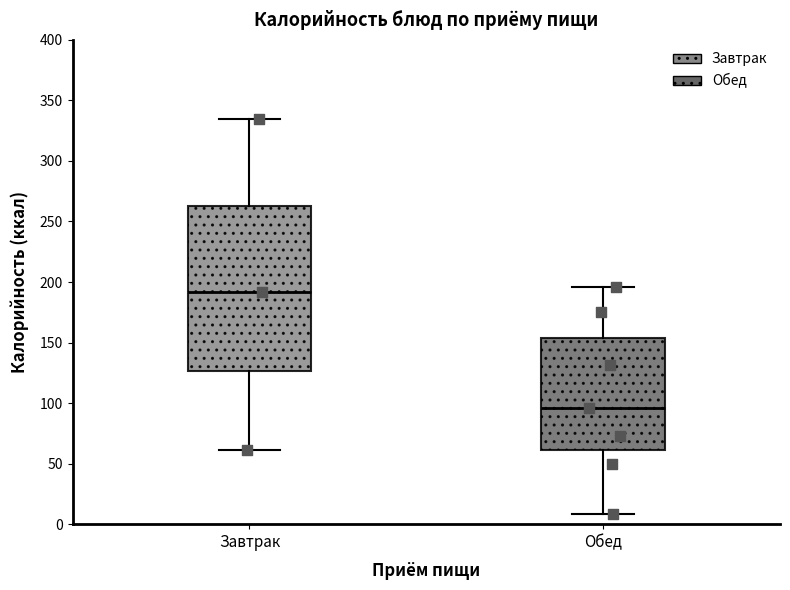

Which box's median line is the highest?

Завтрак